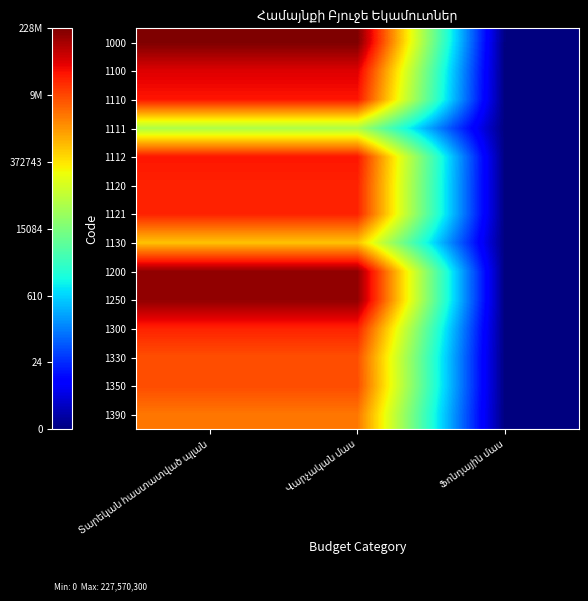

Reading left to right, what are all the values shown in this chart?

1000: Տարեկան հաստատված պլան=19.2	Վարչական մաս=19.2	Ֆոնդային մաս=0.0
1100: Տարեկան հաստատված պլան=17.6	Վարչական մաս=17.6	Ֆոնդային մաս=0.0
1110: Տարեկան հաստատված պլան=17.0	Վարչական մաս=17.0	Ֆոնդային մաս=0.0
1111: Տարեկան հաստատված պլան=10.8	Վարչական մաս=10.8	Ֆոնդային մաս=0.0
1112: Տարեկան հաստատված պլան=17.0	Վարչական մաս=17.0	Ֆոնդային մաս=0.0
1120: Տարեկան հաստատված պլան=16.8	Վարչական մաս=16.8	Ֆոնդային մաս=0.0
1121: Տարեկան հաստատված պլան=16.8	Վարչական մաս=16.8	Ֆոնդային մաս=0.0
1130: Տարեկան հաստատված պլան=13.5	Վարչական մաս=13.5	Ֆոնդային մաս=0.0
1200: Տարեկան հաստատված պլան=18.9	Վարչական մաս=18.9	Ֆոնդային մաս=0.0
1250: Տարեկան հաստատված պլան=18.9	Վարչական մաս=18.9	Ֆոնդային մաս=0.0
1300: Տարեկան հաստատված պլան=16.8	Վարչական մաս=16.8	Ֆոնդային մաս=0.0
1330: Տարեկան հաստատված պլան=15.9	Վարչական մաս=15.9	Ֆոնդային մաս=0.0
1350: Տարեկան հաստատված պլան=15.9	Վարչական մաս=15.9	Ֆոնդային մաս=0.0
1390: Տարեկան հաստատված պլան=15.1	Վարչական մաս=15.1	Ֆոնդային մաս=0.0